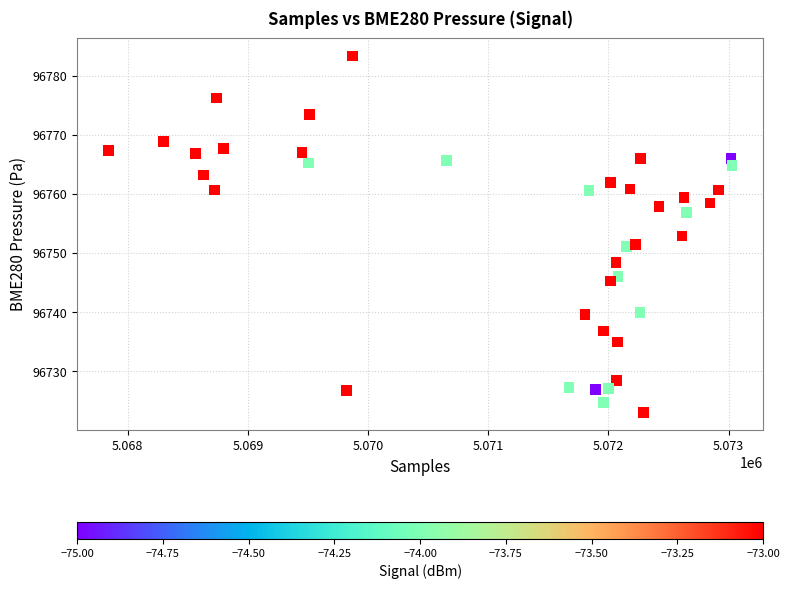

What is the range of X values (max minus min)?

5188.0